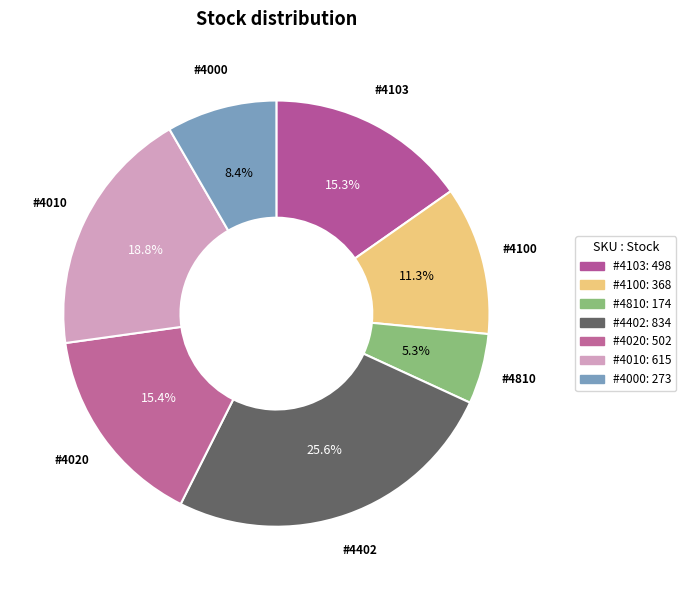

What portion of the pie excludes #4020?

84.6%